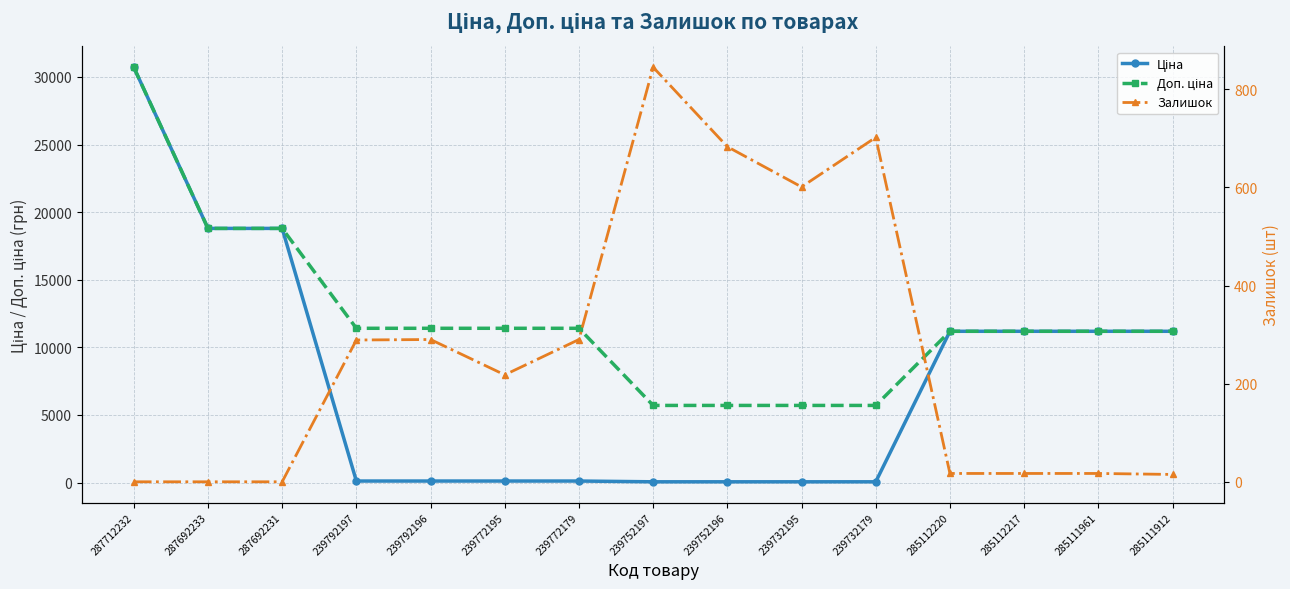

Which series has the widest spread of values?

Ціна